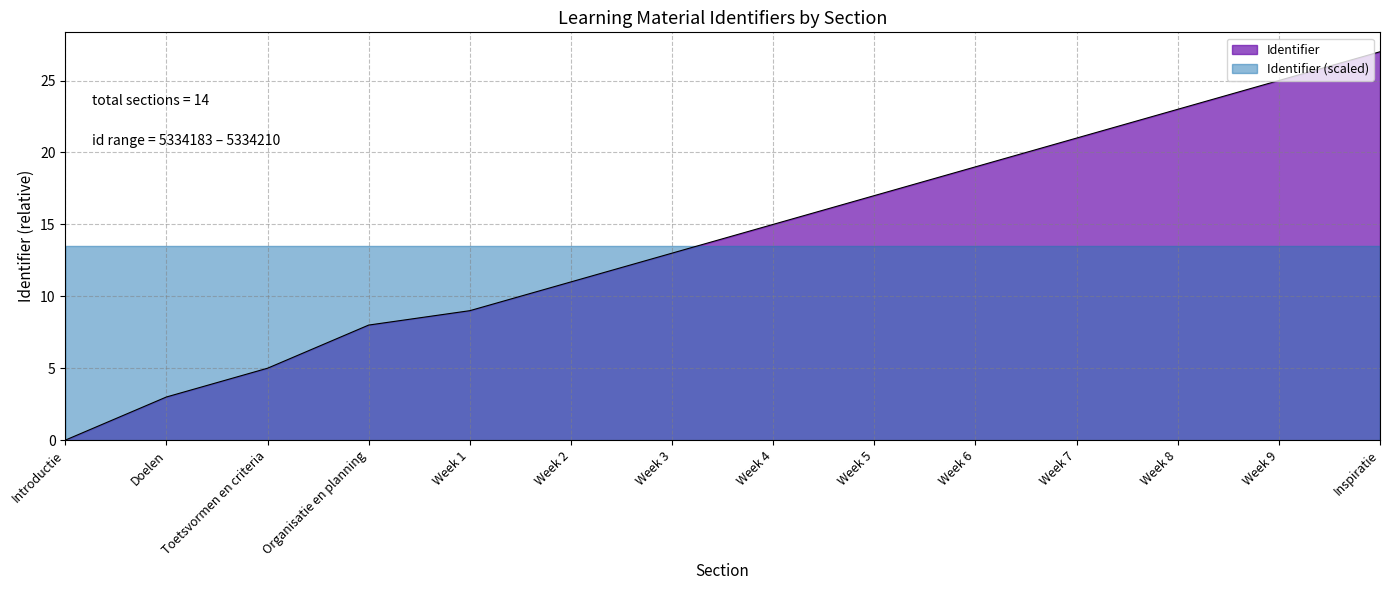

How many data points are less than 15?

7